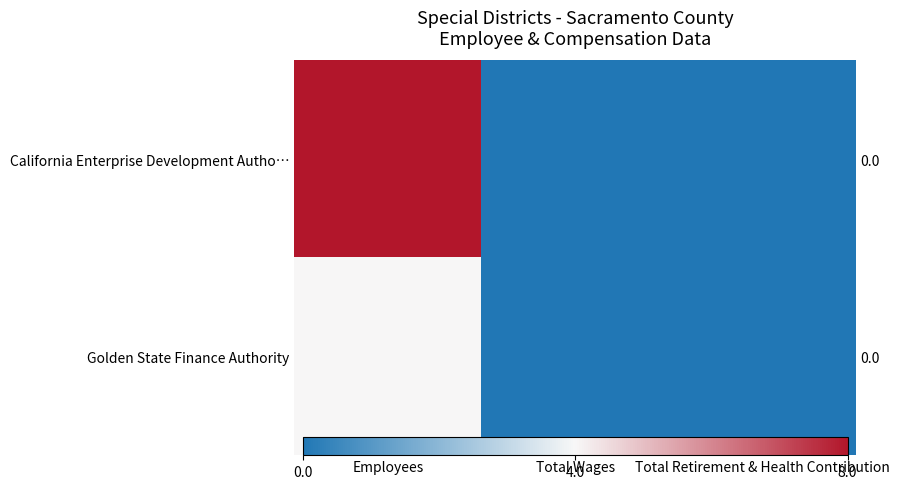

The value of California Enterprise Development Autho… at Employees is 5. True or false?

False